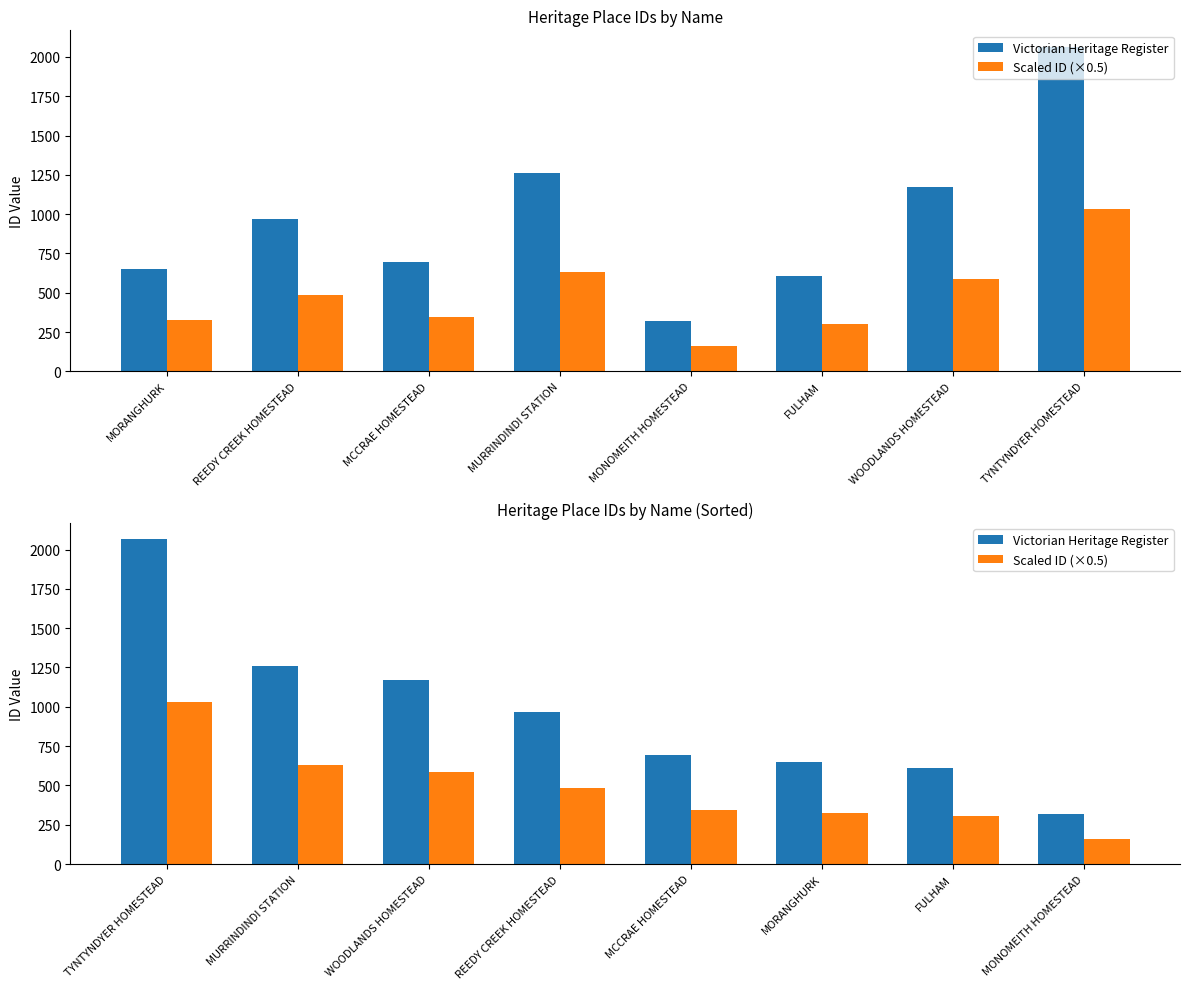

Are the bars grouped side by side (vs. stacked)?

Yes